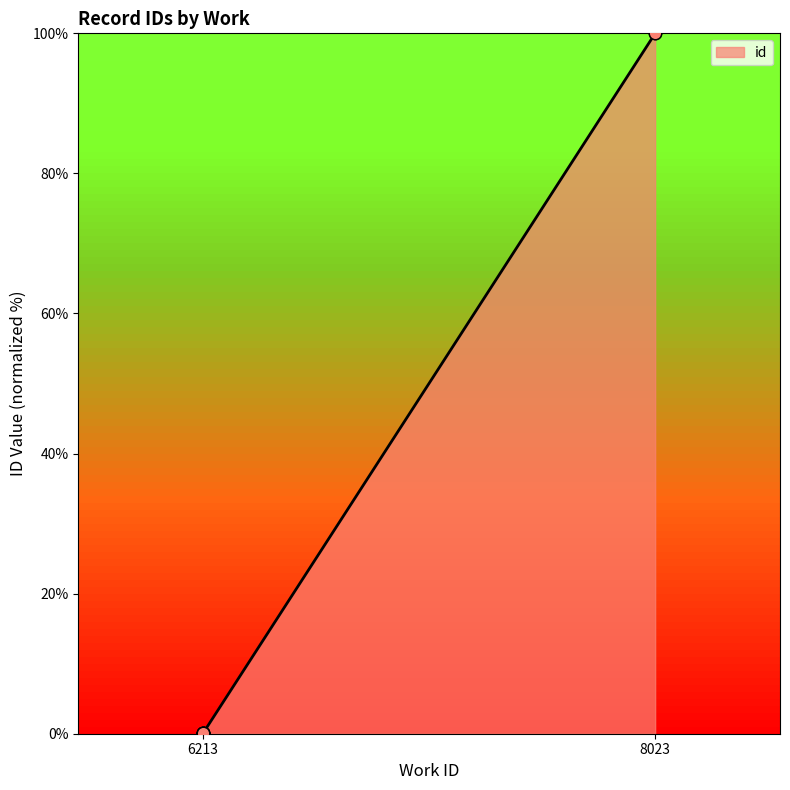

Between 8023 and 6213, which is larger?

8023